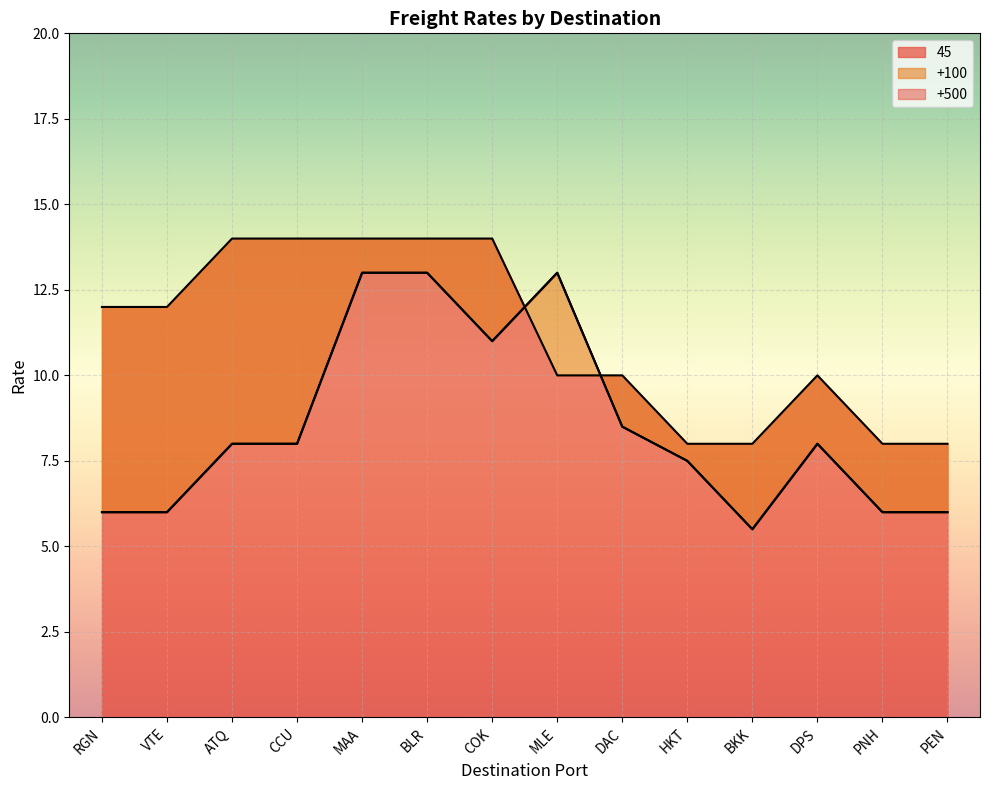

What is the highest value of the 45 series?

14